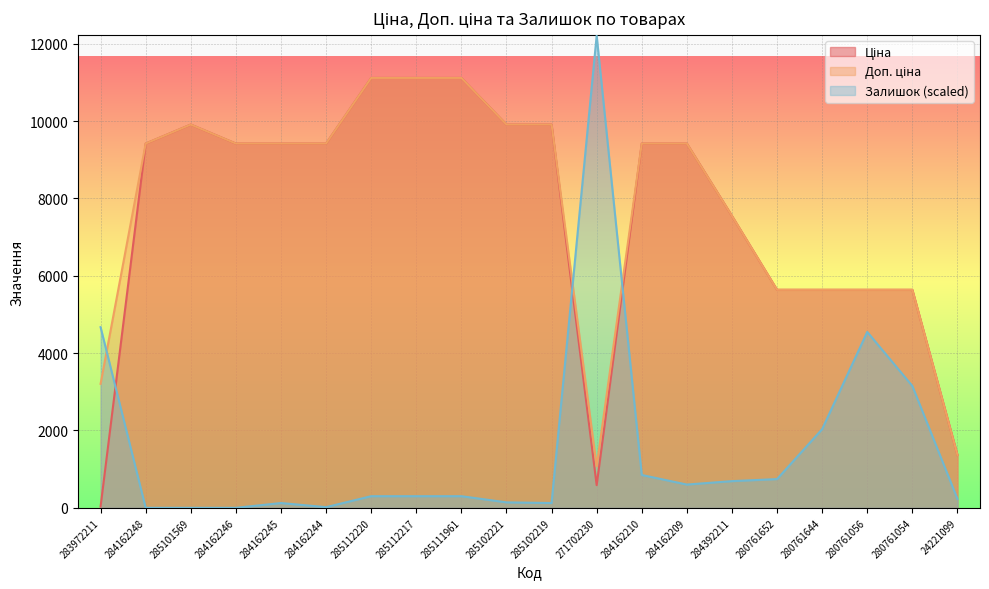

What is the lowest value of the Ціна series?

32.0